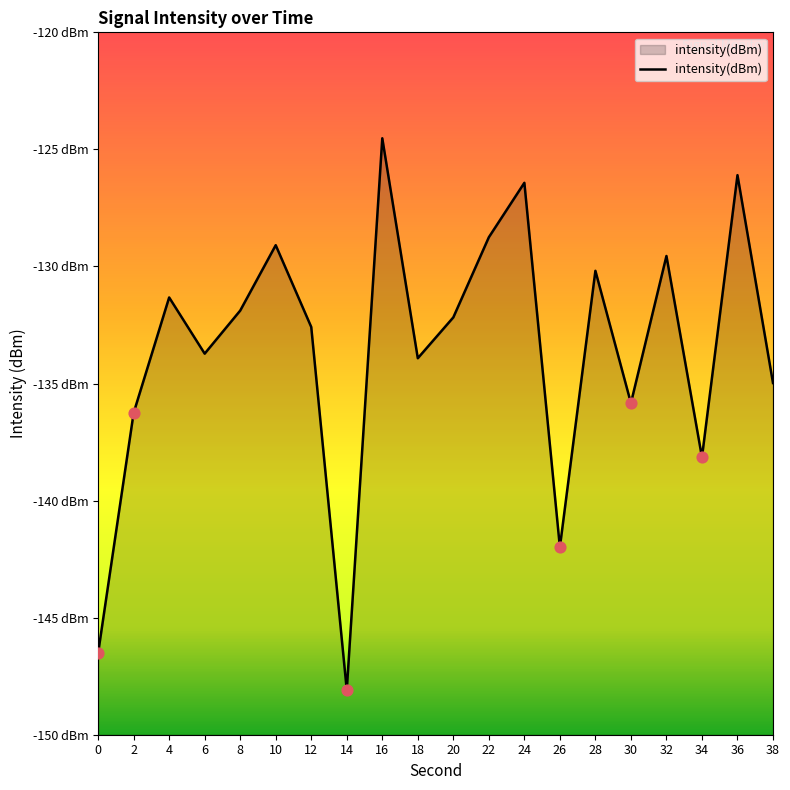

Between 6 and 30, which is larger?

6